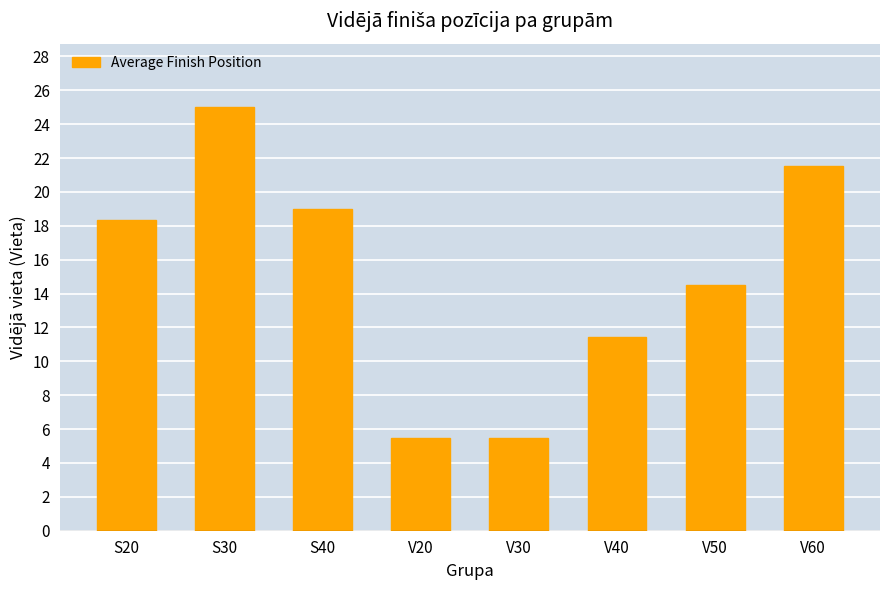

Is it true that the value at S30 is 5.2?

False